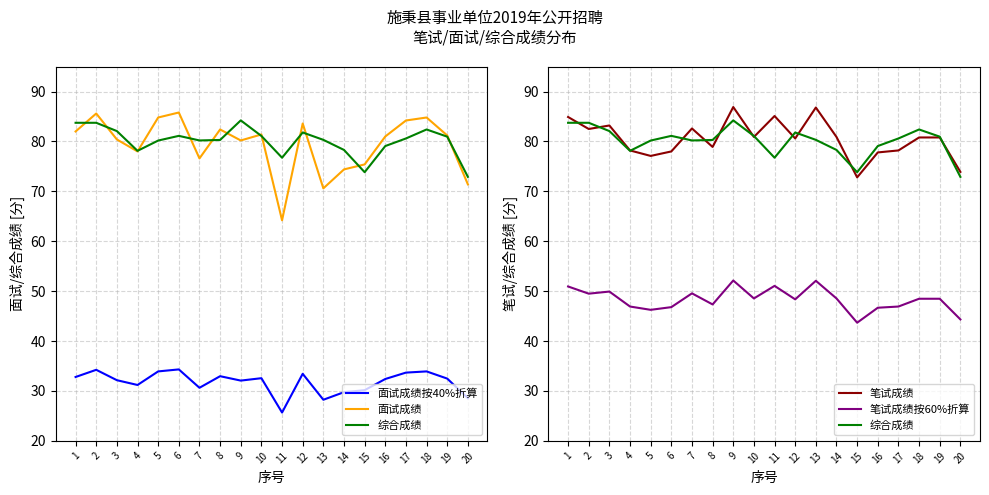

In 笔试成绩按60%折算, how many points are higher than both neighbors (excluding endpoints)?

5